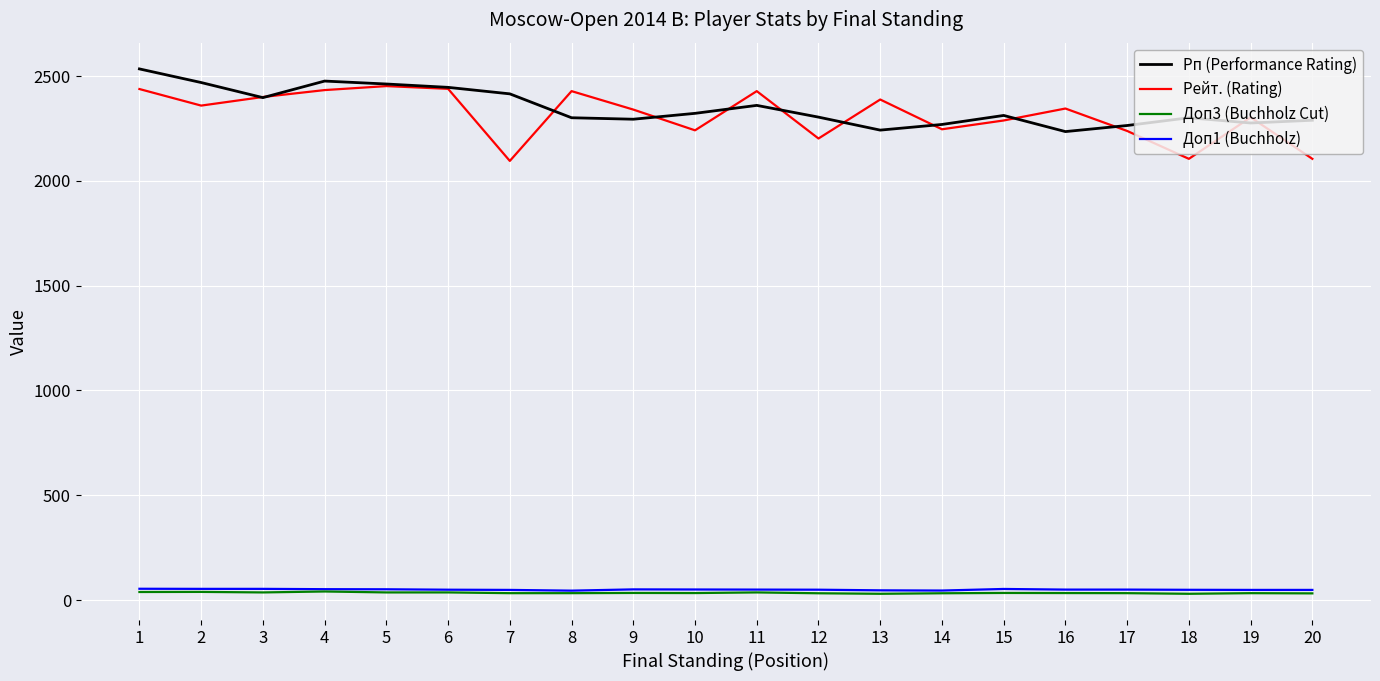

How many values in the Доп3 (Buchholz Cut) series are below 33?

5